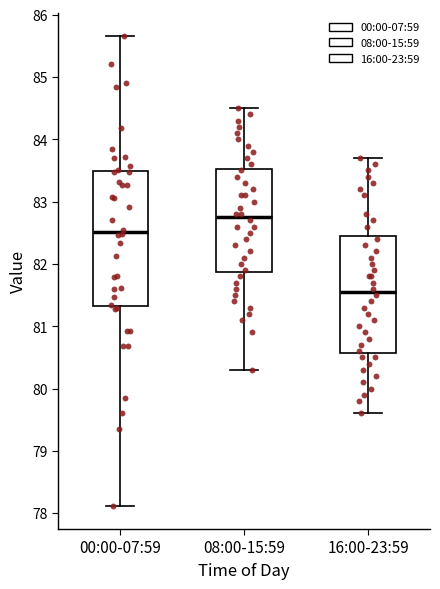

Where does the lower whisker of the box for 16:00-23:59 end on the y-axis? The values are not printed on the chart, so give them approximately, as read against the axis.

79.6